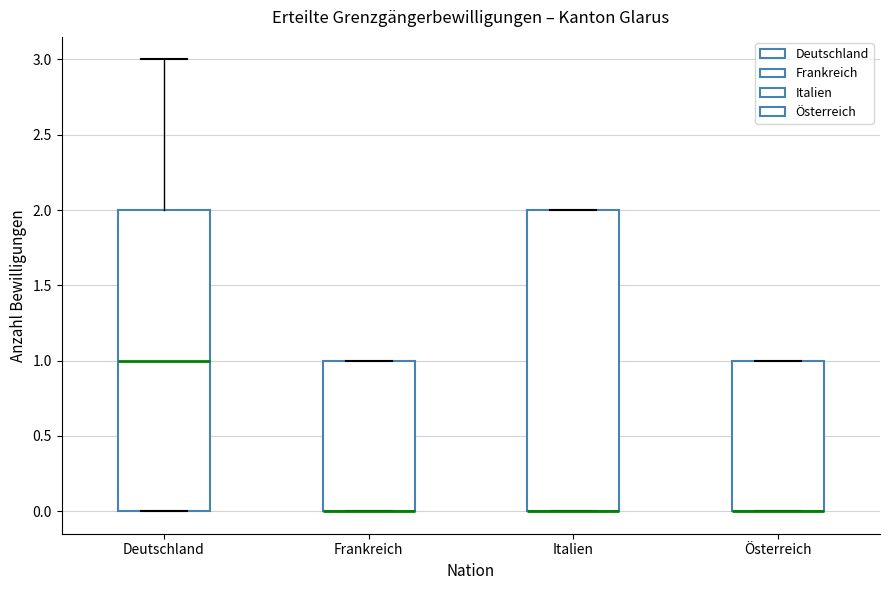

Reading left to right, read every box against the y-axis: the position of its median line, the range the box covers, and the ends of its whiskers. The values are not printed on the chart, so give them approximately, as read against the axis.

Deutschland: median 1, box 0 to 2, whiskers 0 to 3
Frankreich: median 0 (drawn on the box's lower edge), box 0 to 1, whiskers 0 to 1
Italien: median 0 (drawn on the box's lower edge), box 0 to 2, whiskers 0 to 2
Österreich: median 0 (drawn on the box's lower edge), box 0 to 1, whiskers 0 to 1